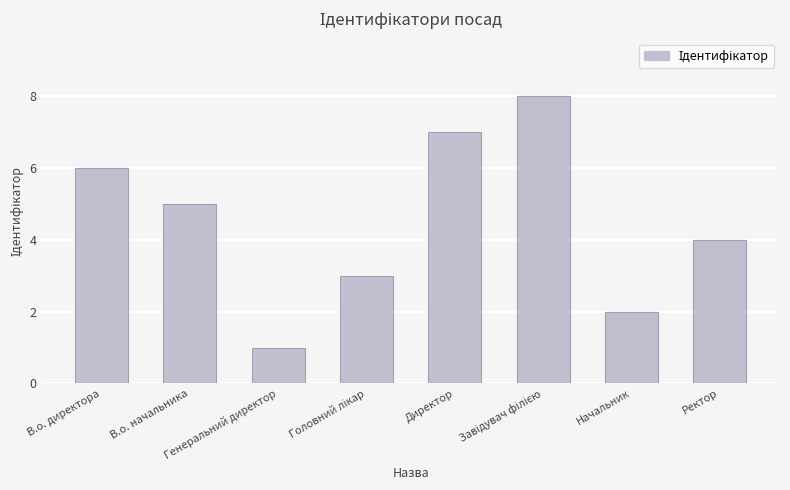

What is the value of the 3rd bar from the left?

1